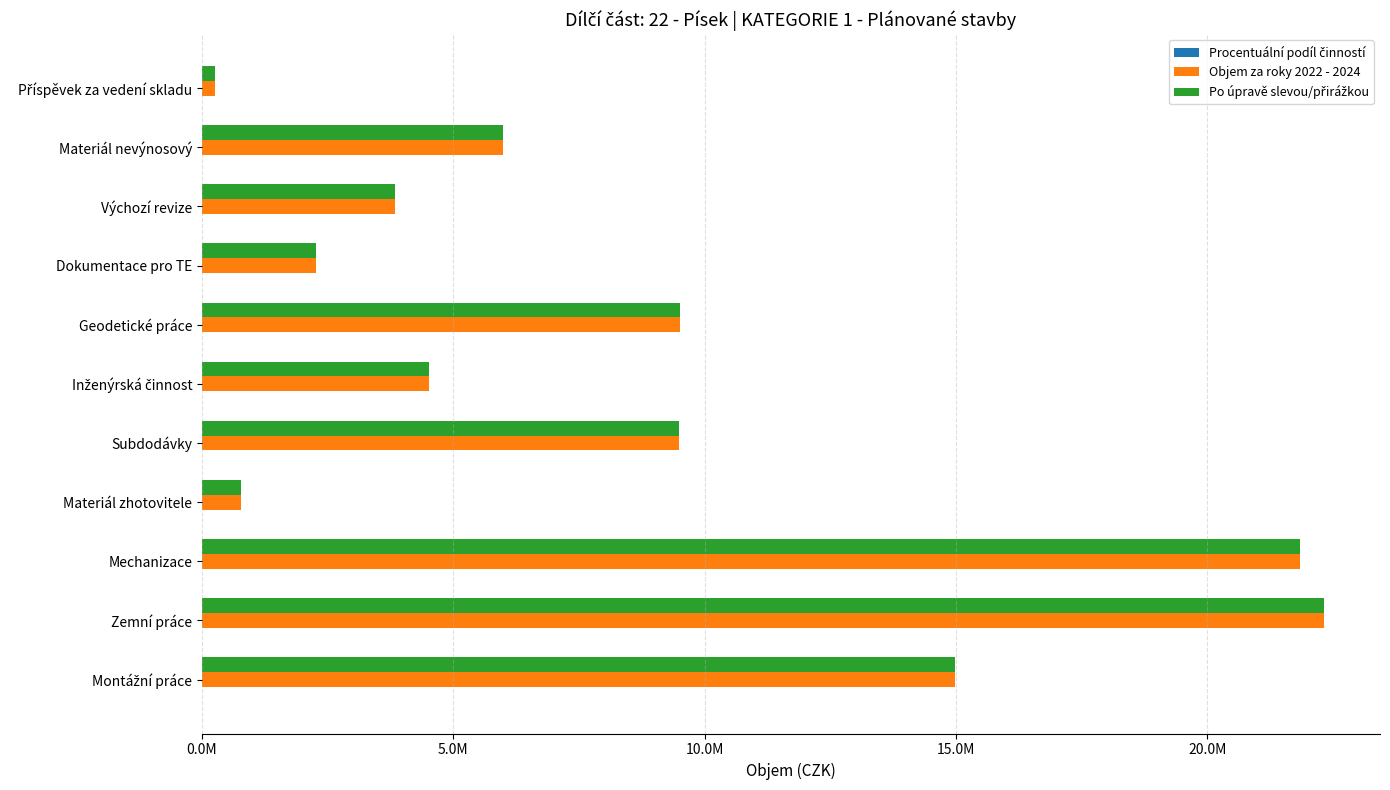

What is the value of the Objem za roky 2022 - 2024 bar at the 4th from the left?

785418.1